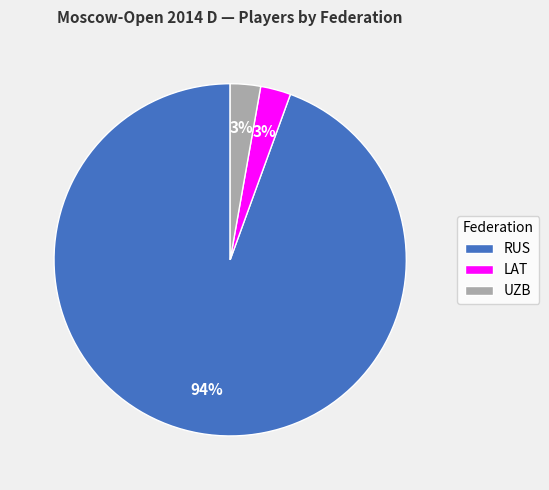

How many segments does this pie chart have?

3